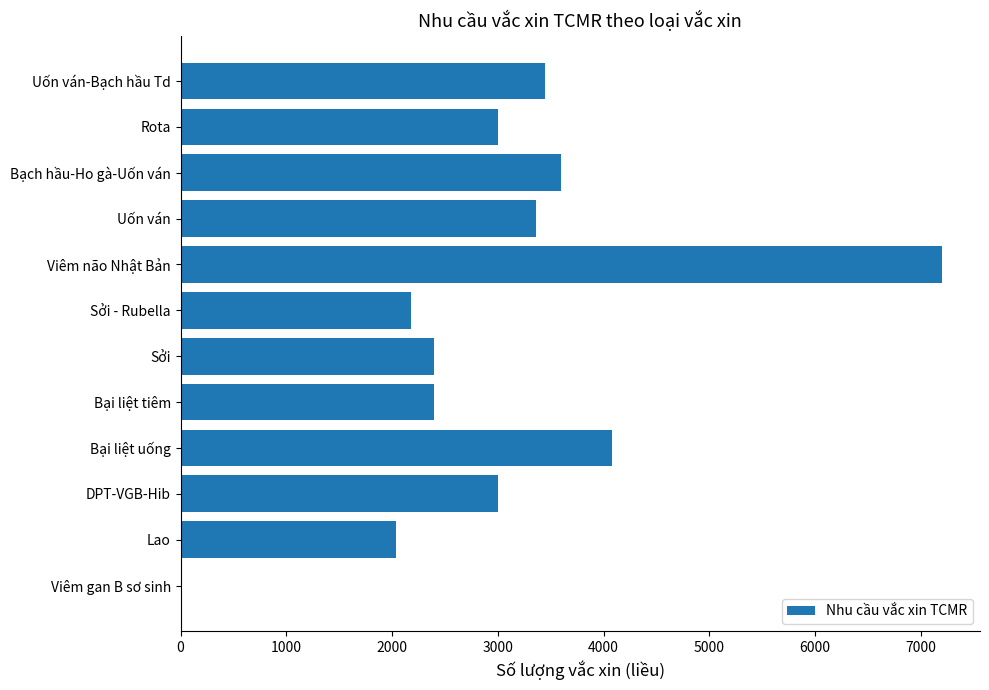

At which label is the value closest to 3600?

Bạch hầu-Ho gà-Uốn ván